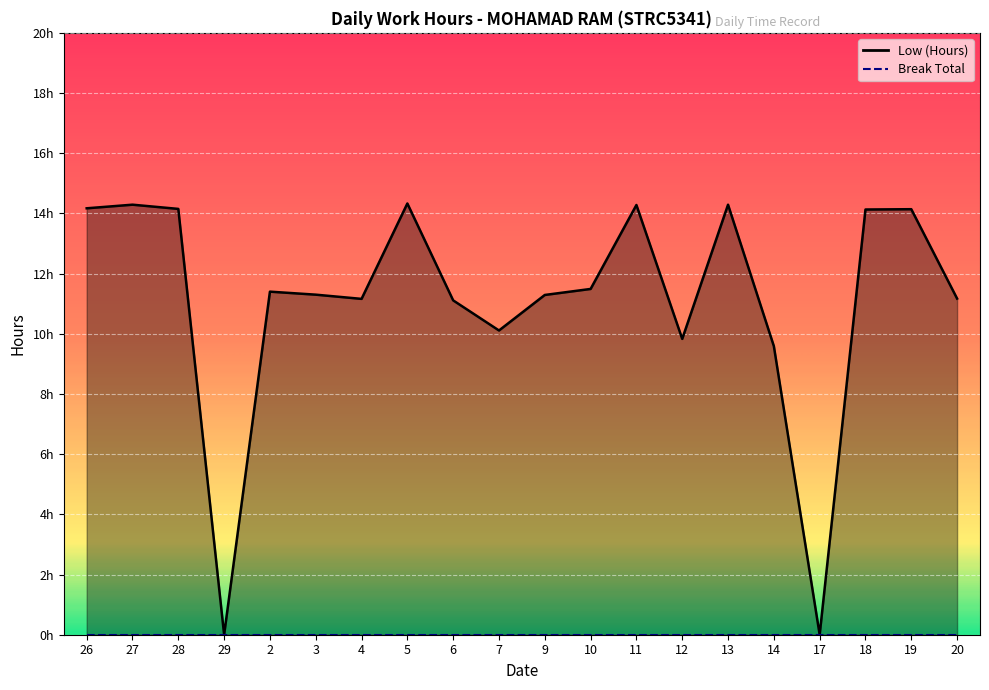

Reading right to left, extract all data points from this chart.

11.2	14.1	14.1	0.0	9.6	14.3	9.8	14.3	11.5	11.3	10.1	11.1	14.3	11.2	11.3	11.4	0.0	14.2	14.3	14.2